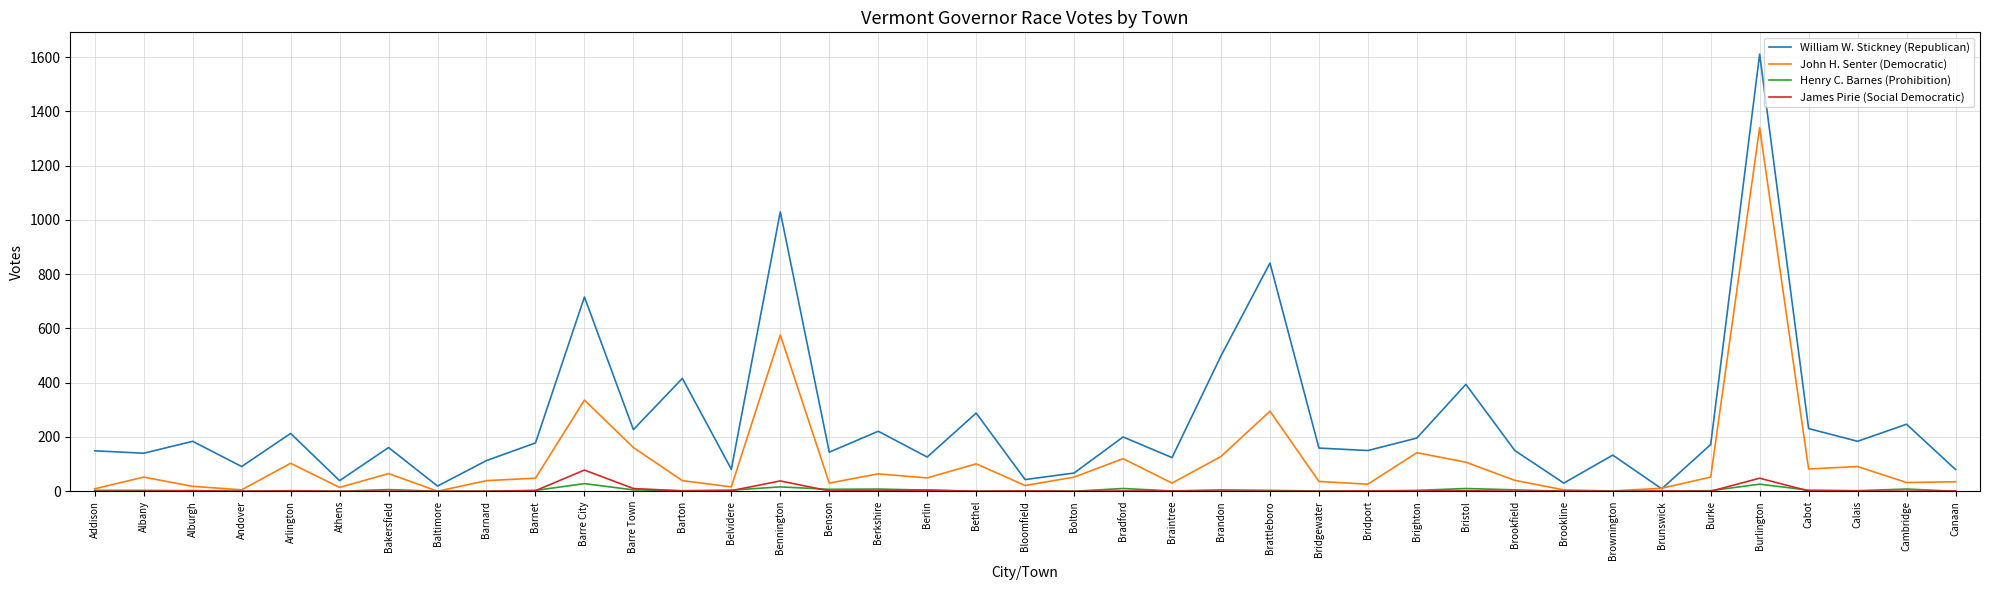

What are all the series names shown in the legend?

William W. Stickney (Republican), John H. Senter (Democratic), Henry C. Barnes (Prohibition), James Pirie (Social Democratic)